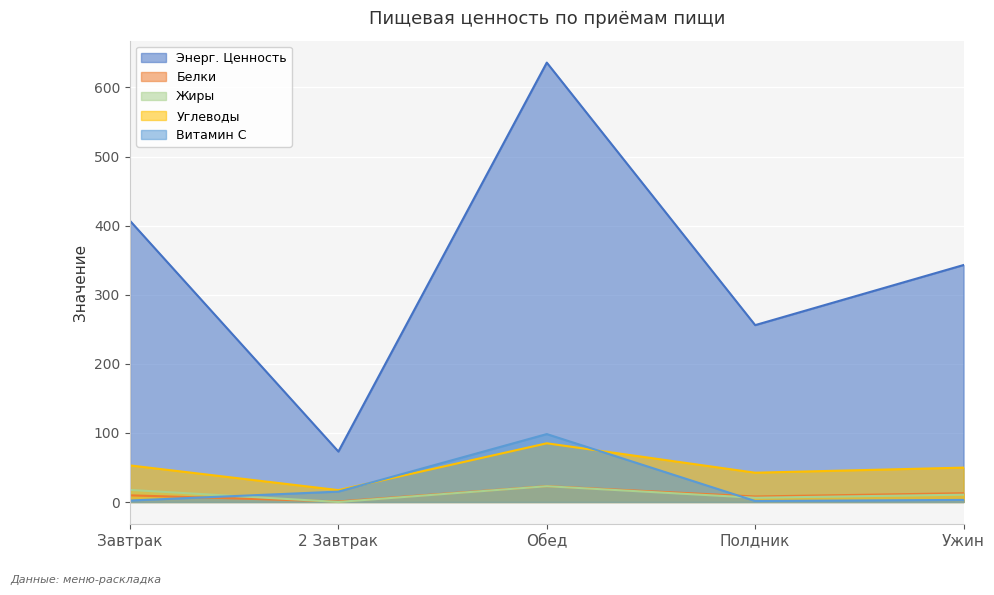

Where does the Углеводы series first go above 49?

Завтрак